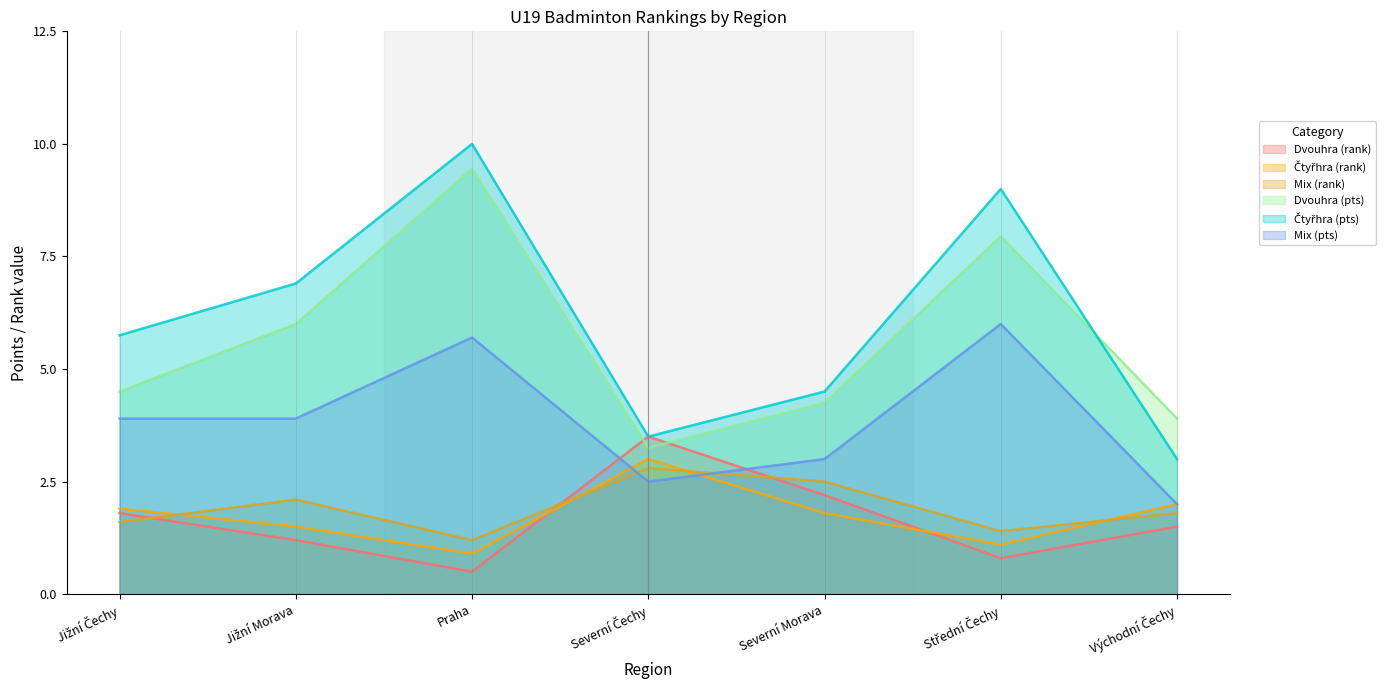

True or false: Dvouhra (rank) has a value of 2.5 at Jižní Čechy.

False